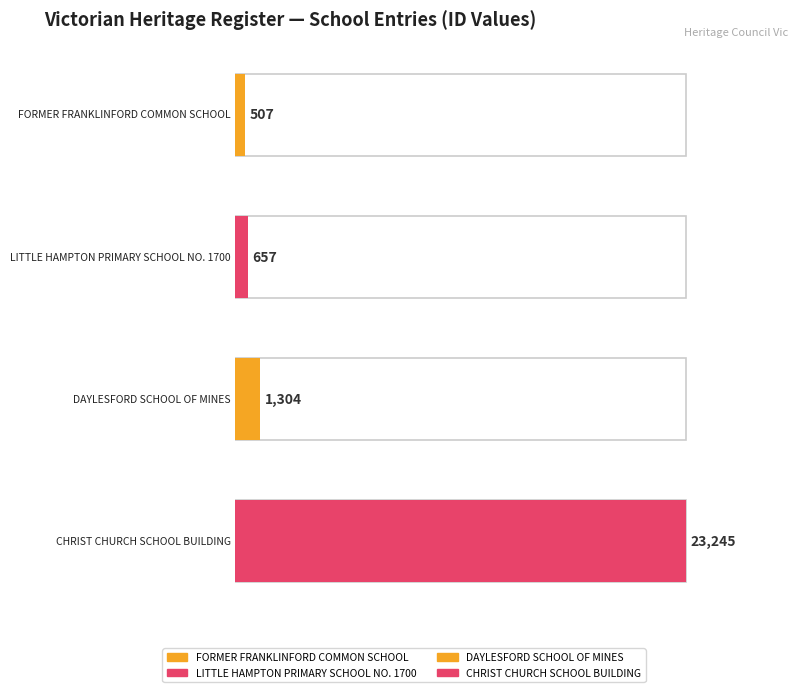

Rank the categories by value from highest to lowest.

CHRIST CHURCH
SCHOOL BUILDING, DAYLESFORD
SCHOOL OF MINES, LITTLE HAMPTON
PRIMARY SCHOOL NO. 1700, FORMER FRANKLINFORD
COMMON SCHOOL